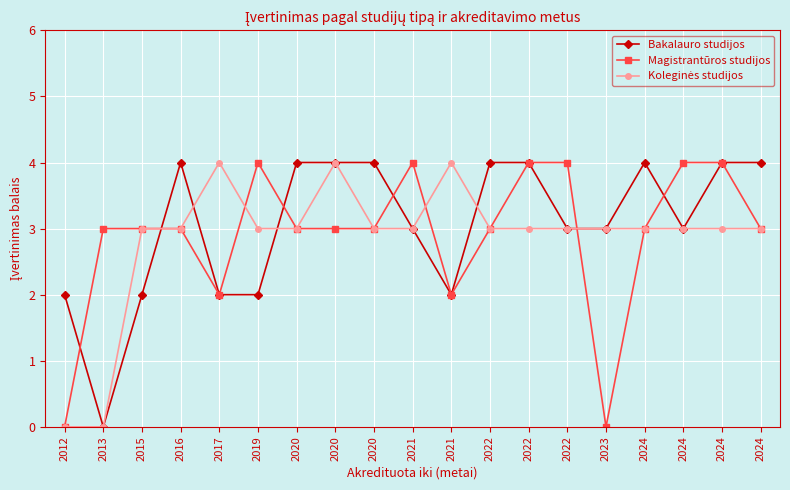

How many interior local valleys does the Magistrantūros studijos series have?

3